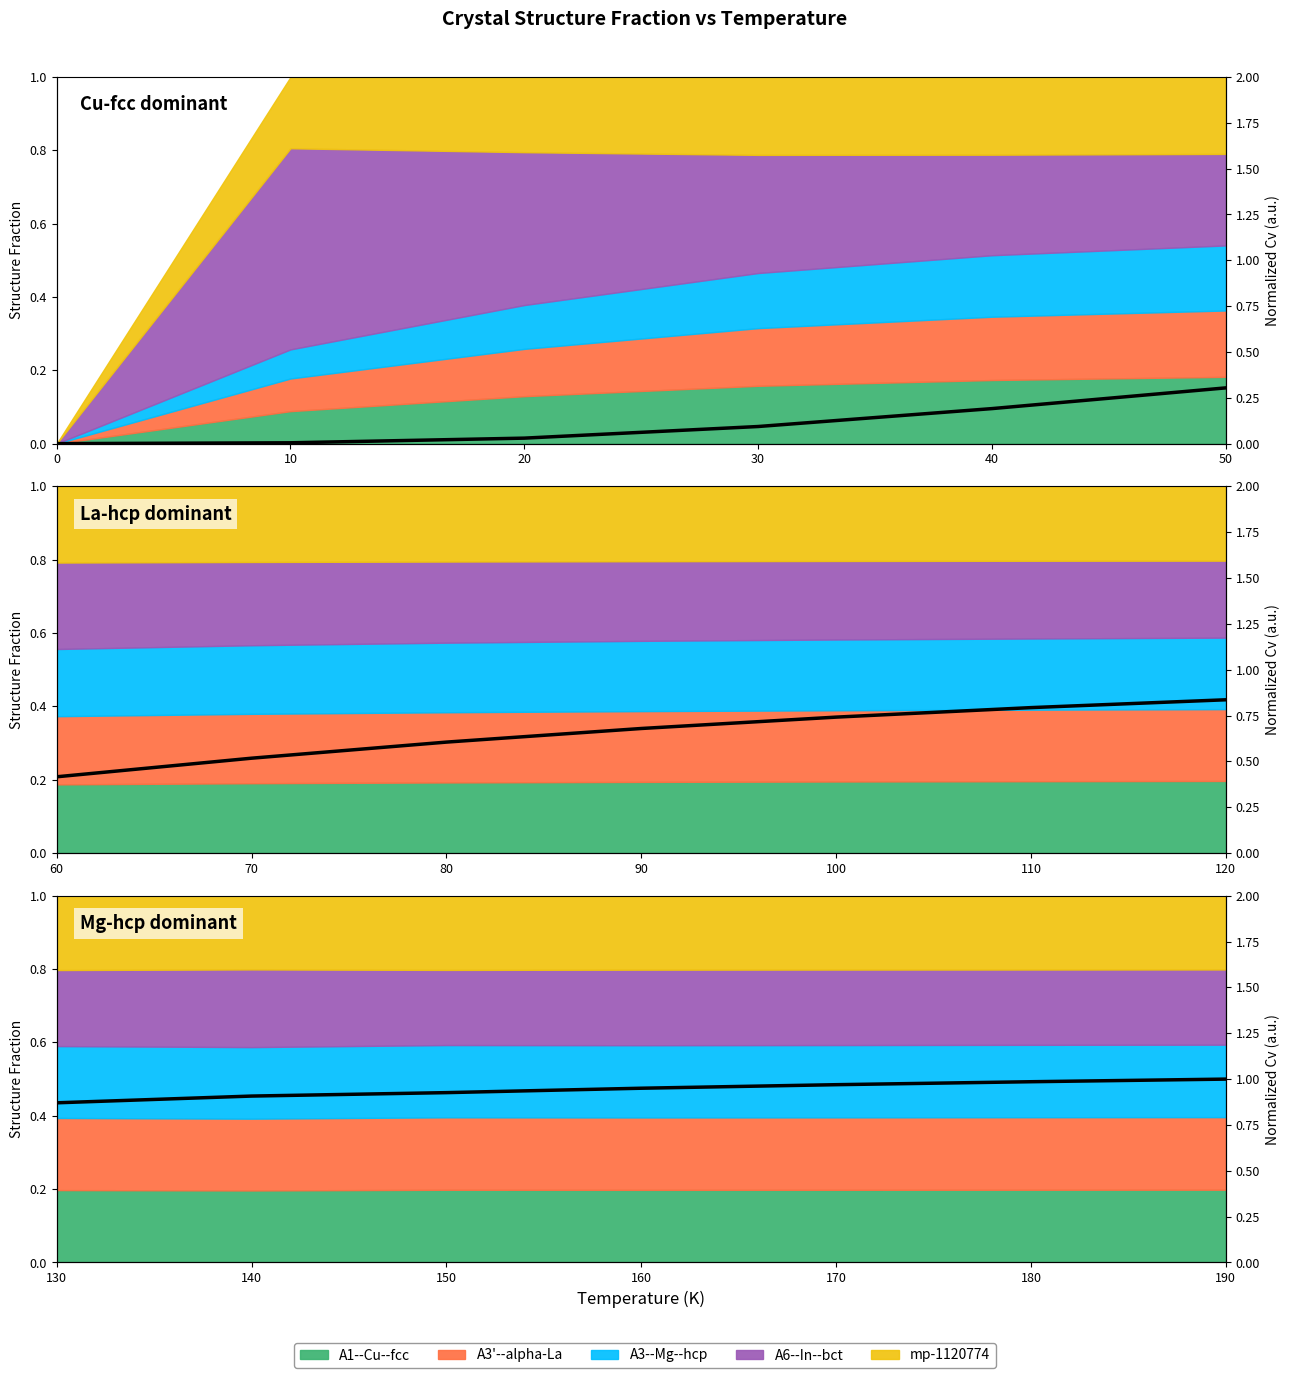

What is the maximum value shown in the chart?

1.0